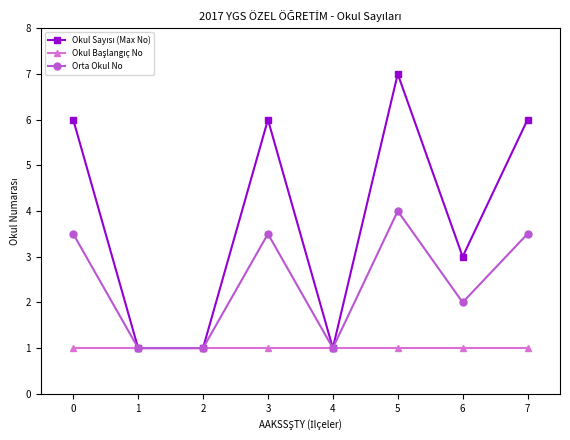

What is the total value across all series at 7?

10.5